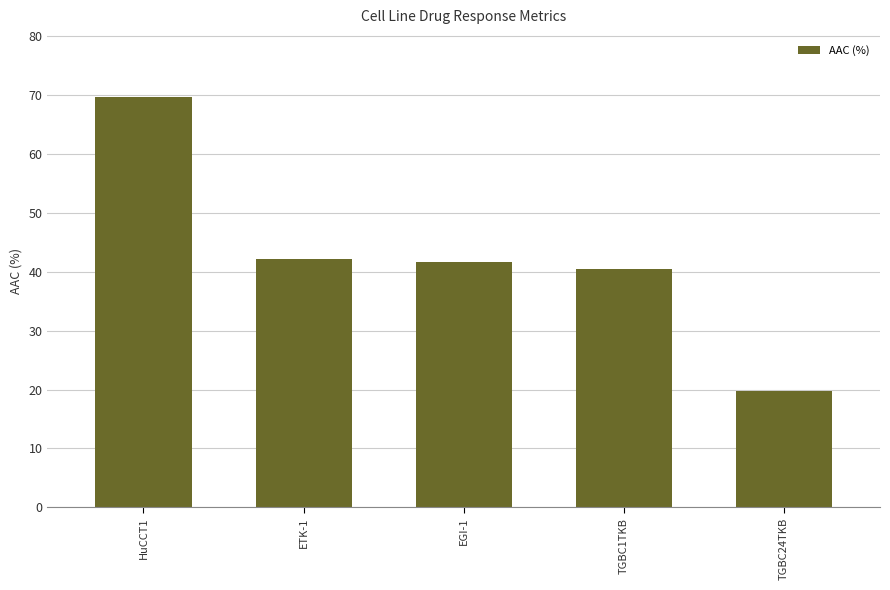

Which has a higher value, TGBC1TKB or HuCCT1?

HuCCT1